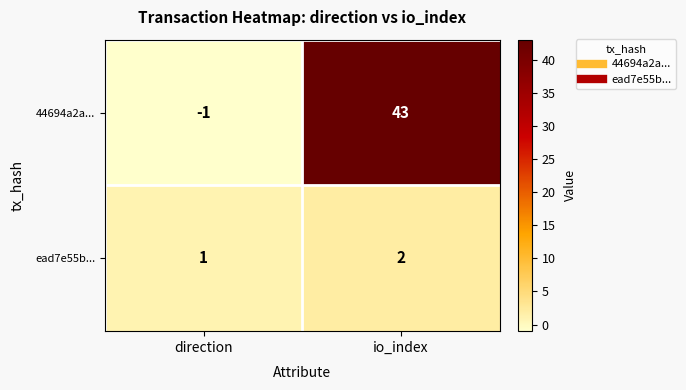

Reading right to left, list all the values displayed in this chart.

44694a2a...: 43	-1
ead7e55b...: 2	1